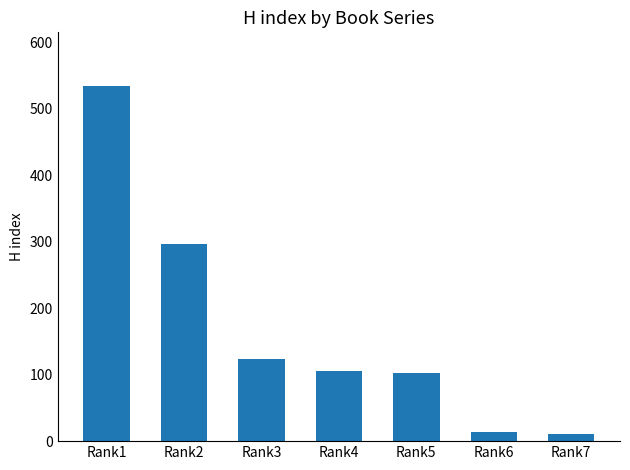

How many data points are less than 105?

3